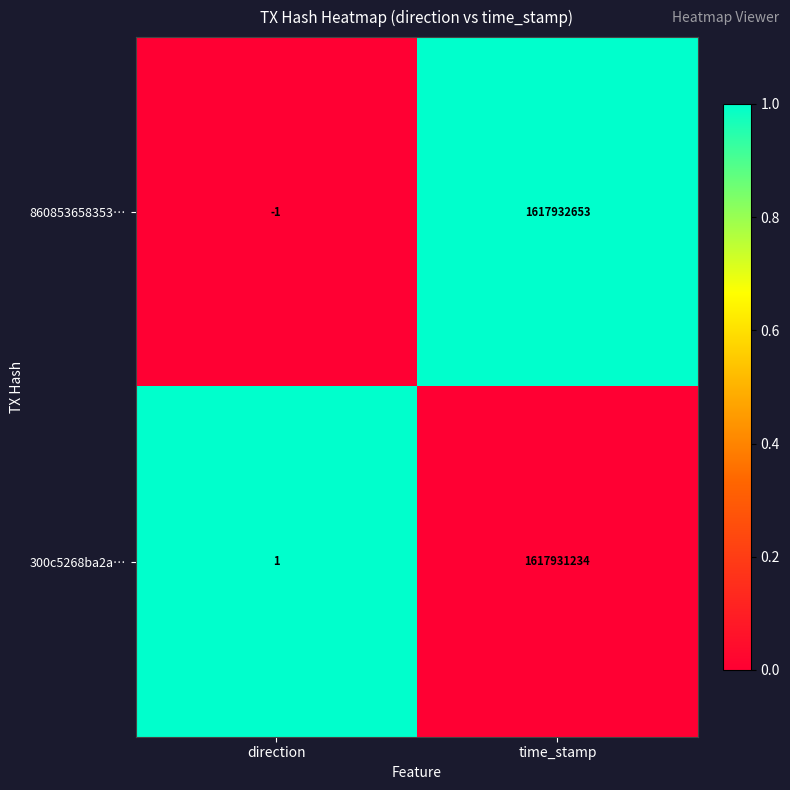

Which series has the widest spread of values?

860853658353…